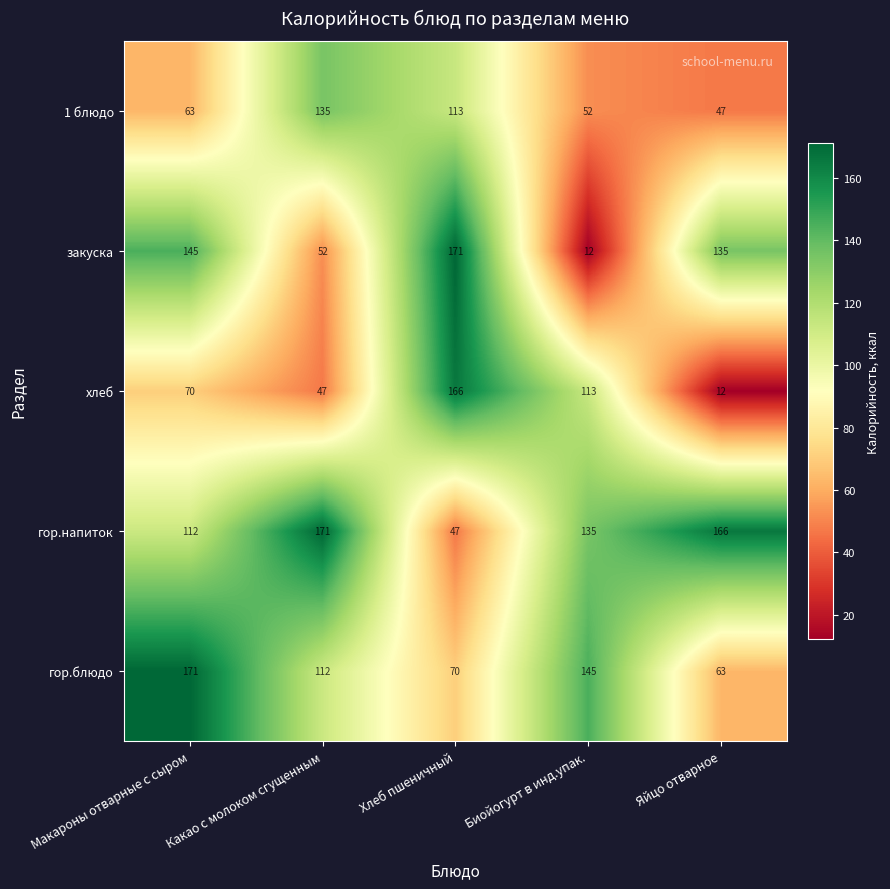

At how many categories does at least one series exceed 129?

5